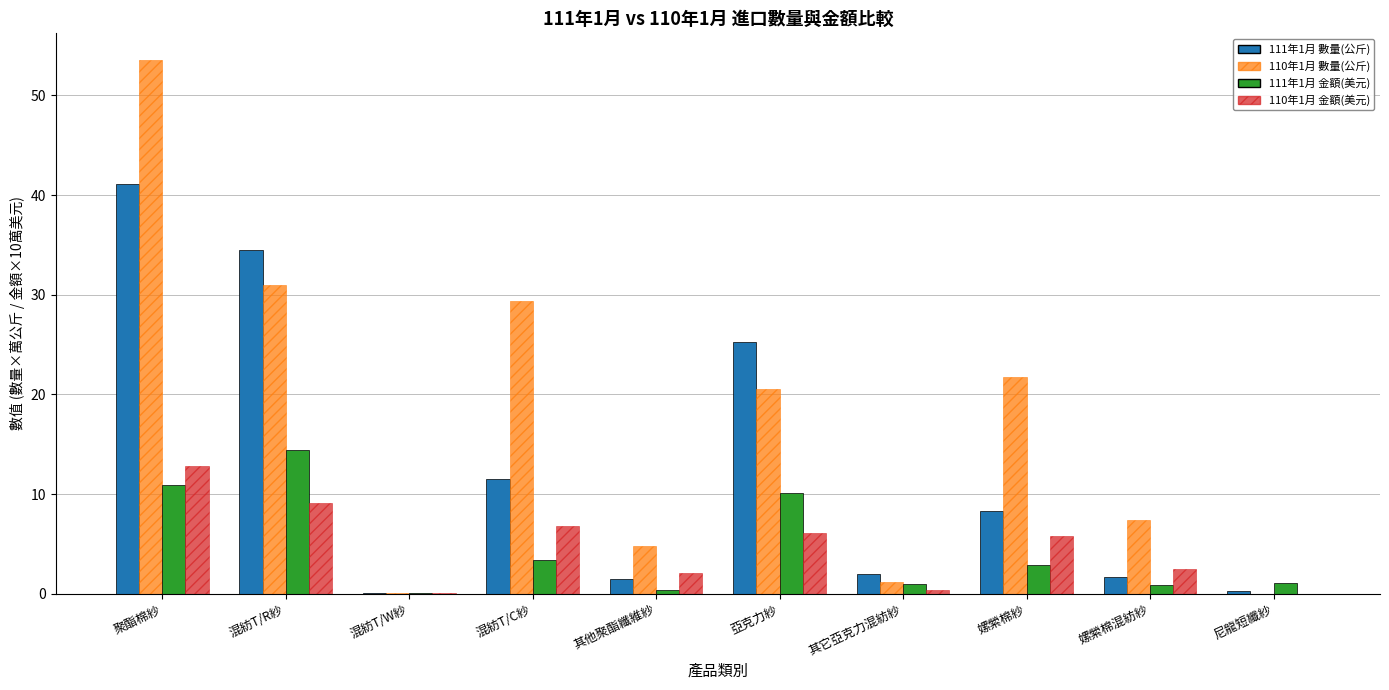

Which category has the highest value in the 111年1月 數量(公斤) series?

聚酯棉紗